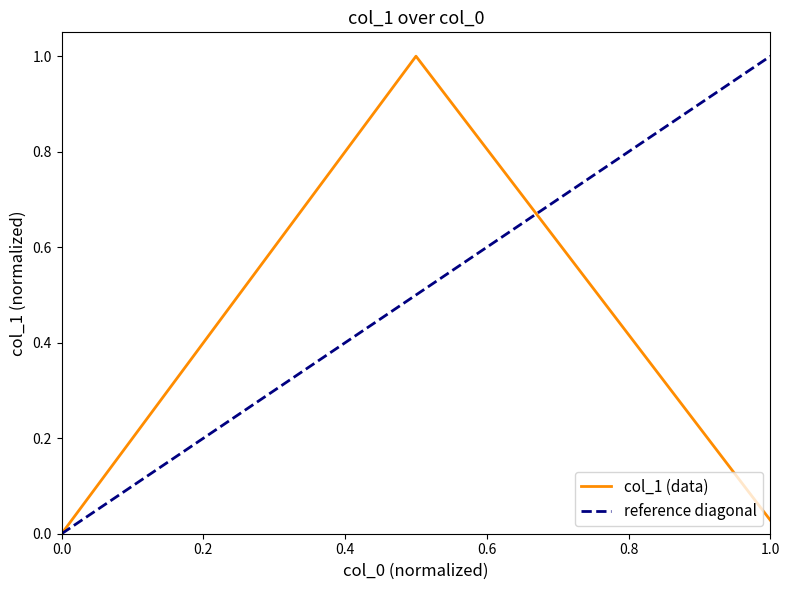

The chart shows a value of 0.5 at 0.0. True or false?

False